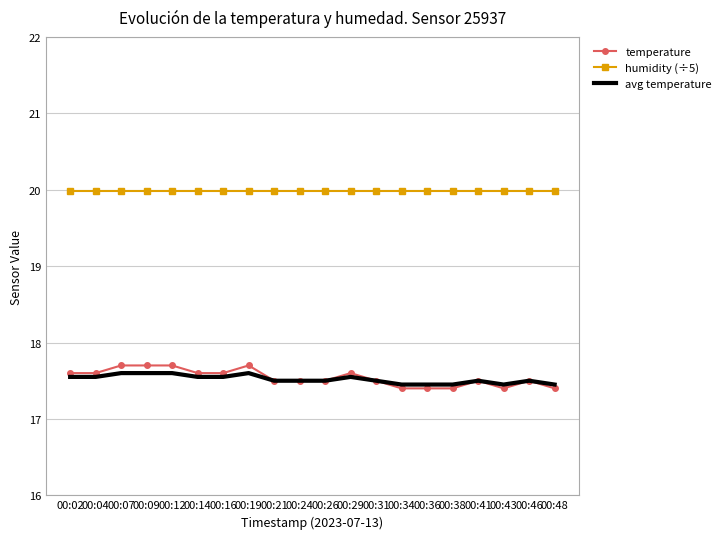

Is it true that humidity (÷5) equals 29.9 at 00:07?

False